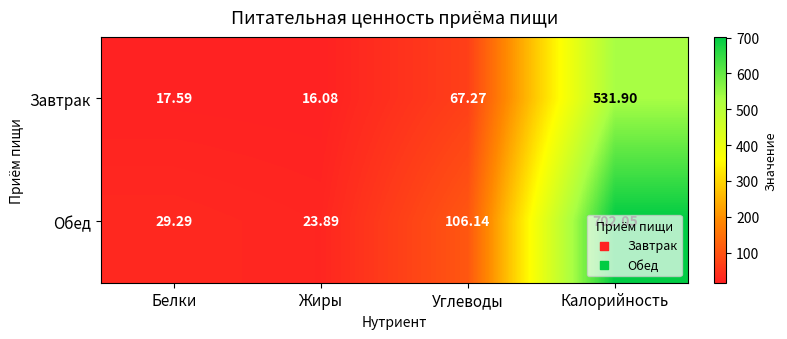

Which series has the largest range (max minus min)?

Обед